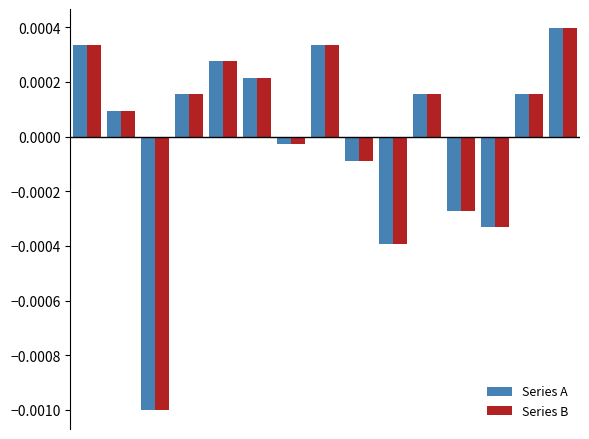

At how many categories does at least one series exceed 0?

9